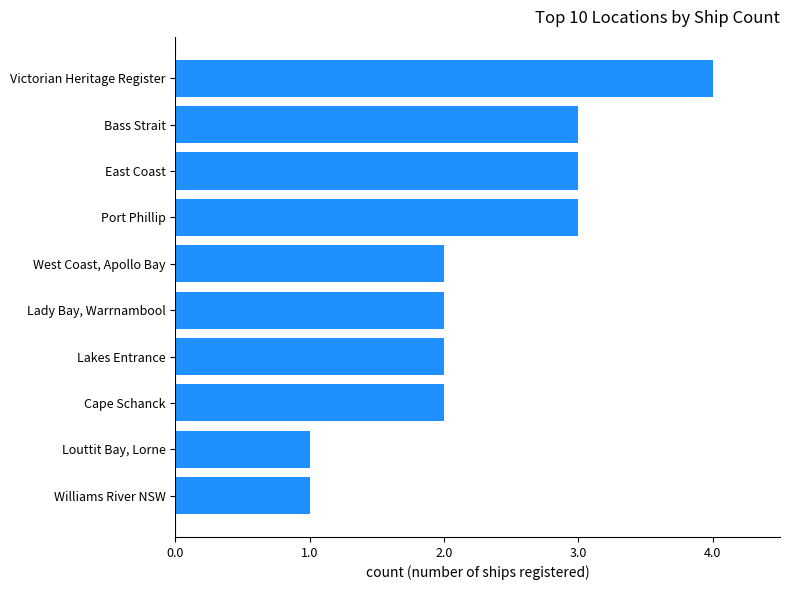

What is the difference between the maximum and minimum values?

3